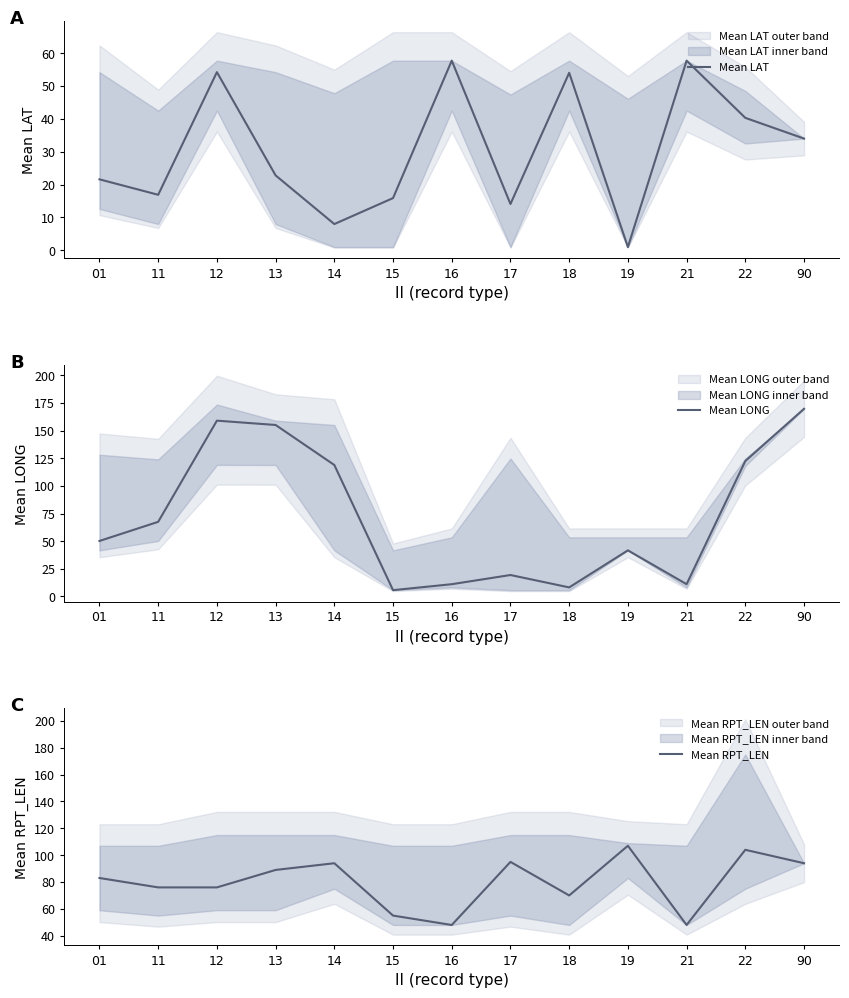

Which series has the widest spread of values?

Mean LONG